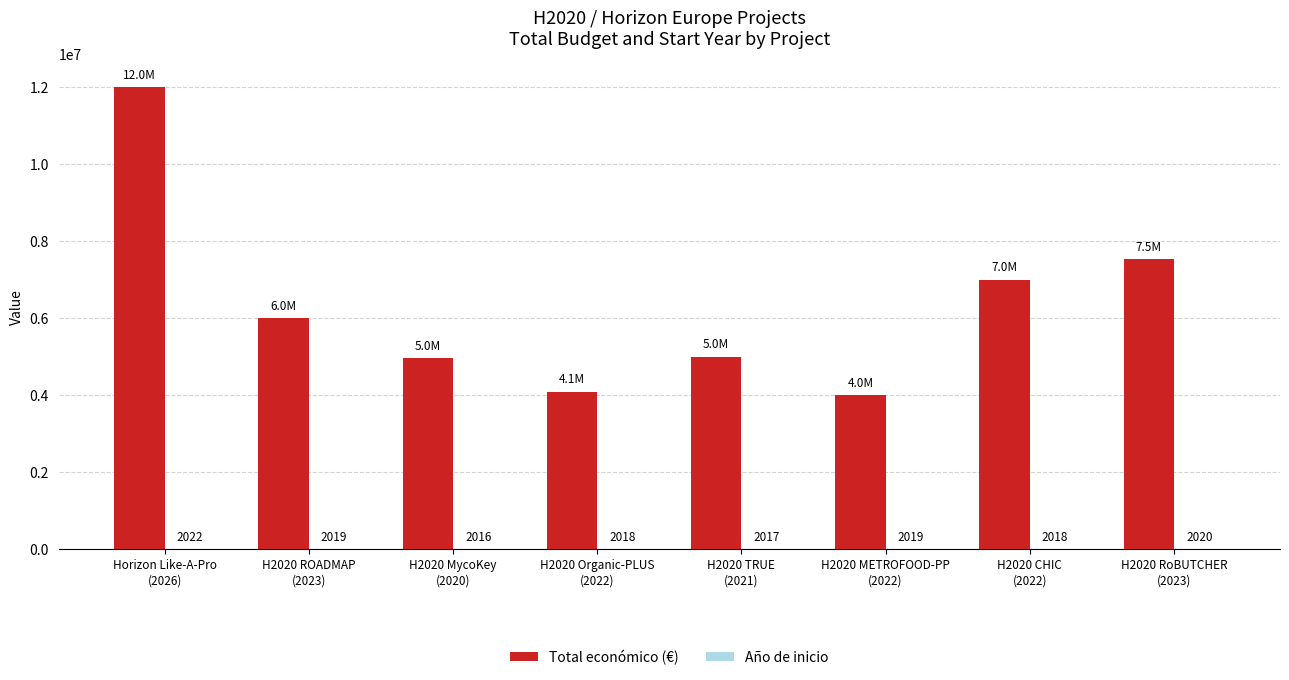

How many groups of bars are there?

8